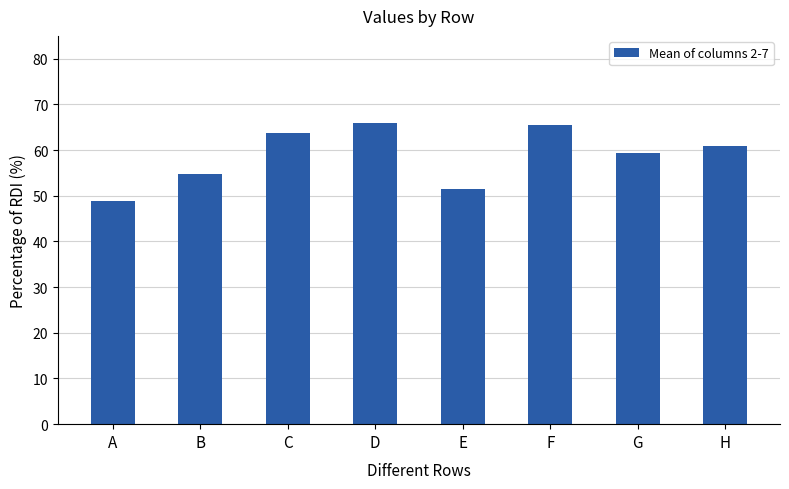

Which label corresponds to the smallest value in the chart?

A